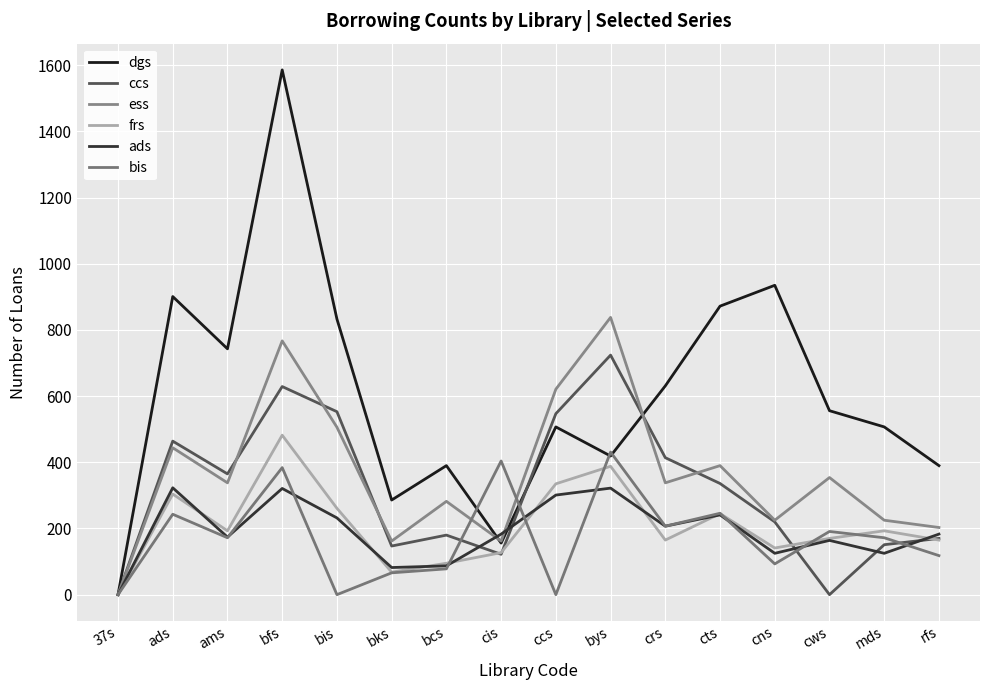

Is this an area chart (filled region under the line)?

No